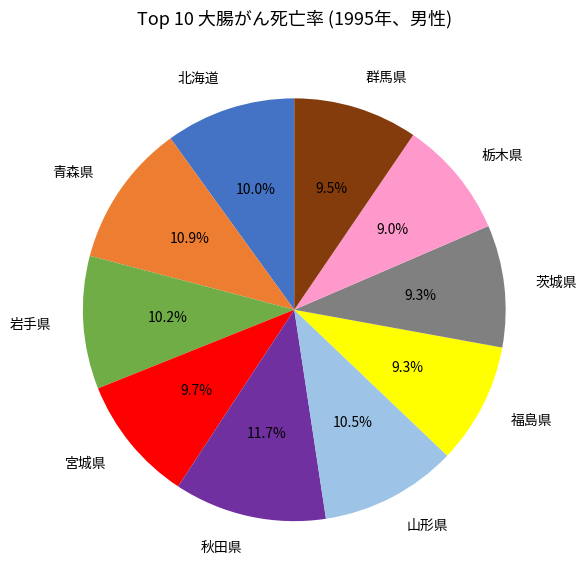

The 茨城県 slice represents 9% of the pie. True or false?

True